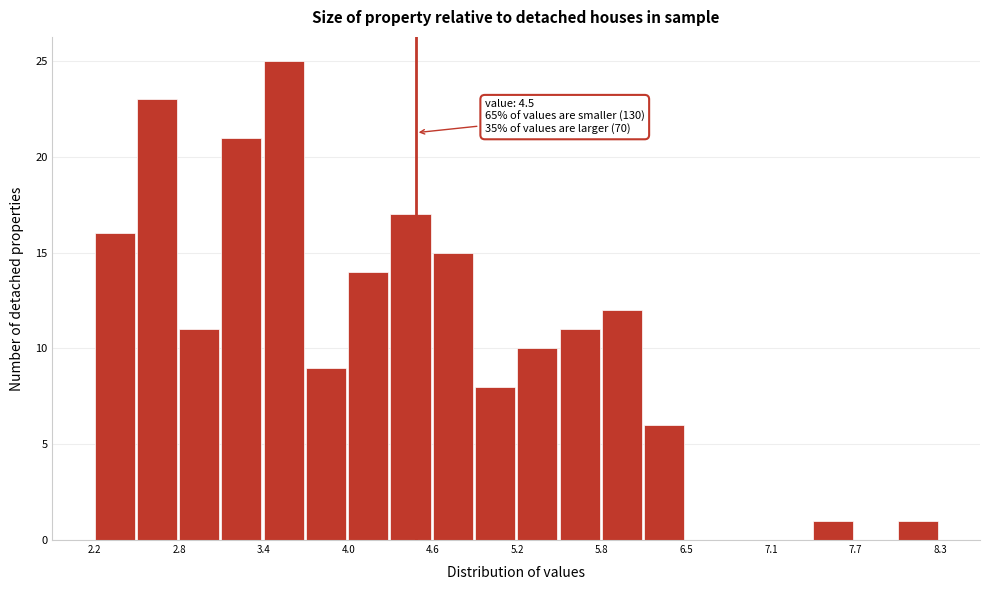

Read against the x-axis, roughly where is the centre of the tallest bar?

3.5